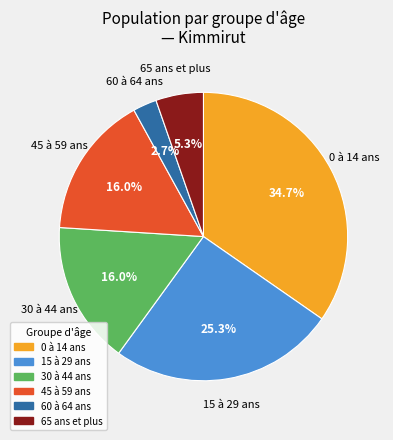

Does any single category account for the majority?

No